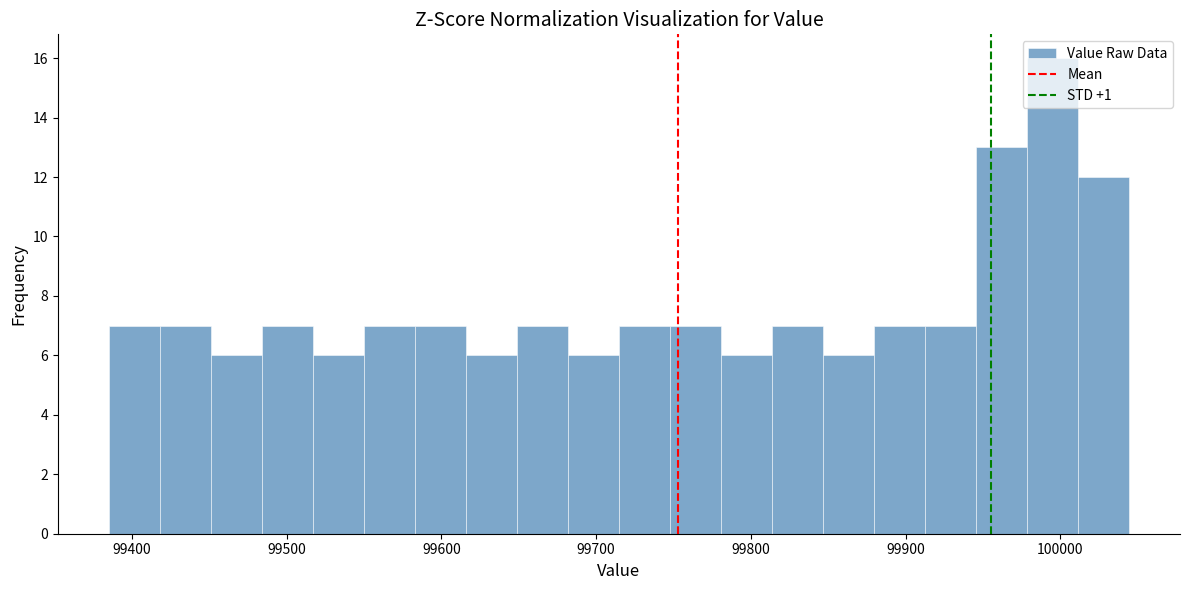

Read against the x-axis, roughly where is the centre of the tallest bar?

99990